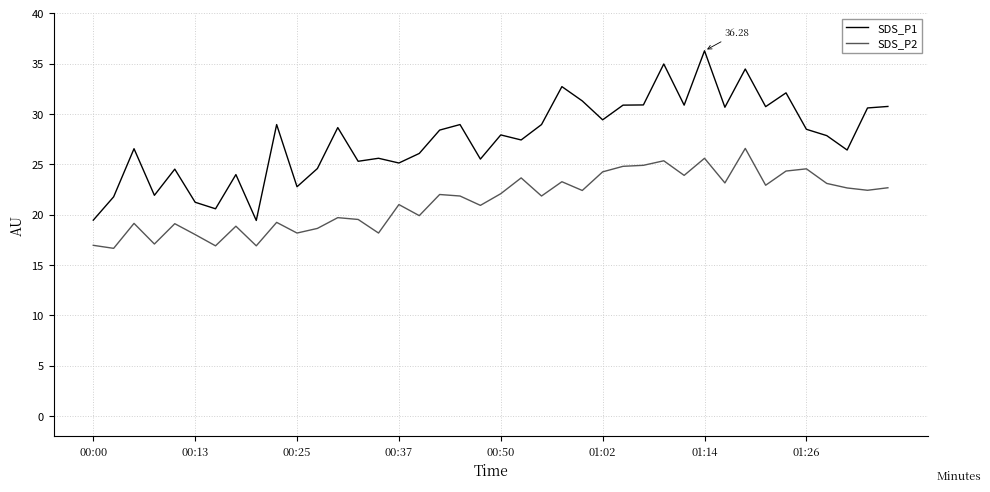

True or false: SDS_P1 and SDS_P2 cross at least once.

False